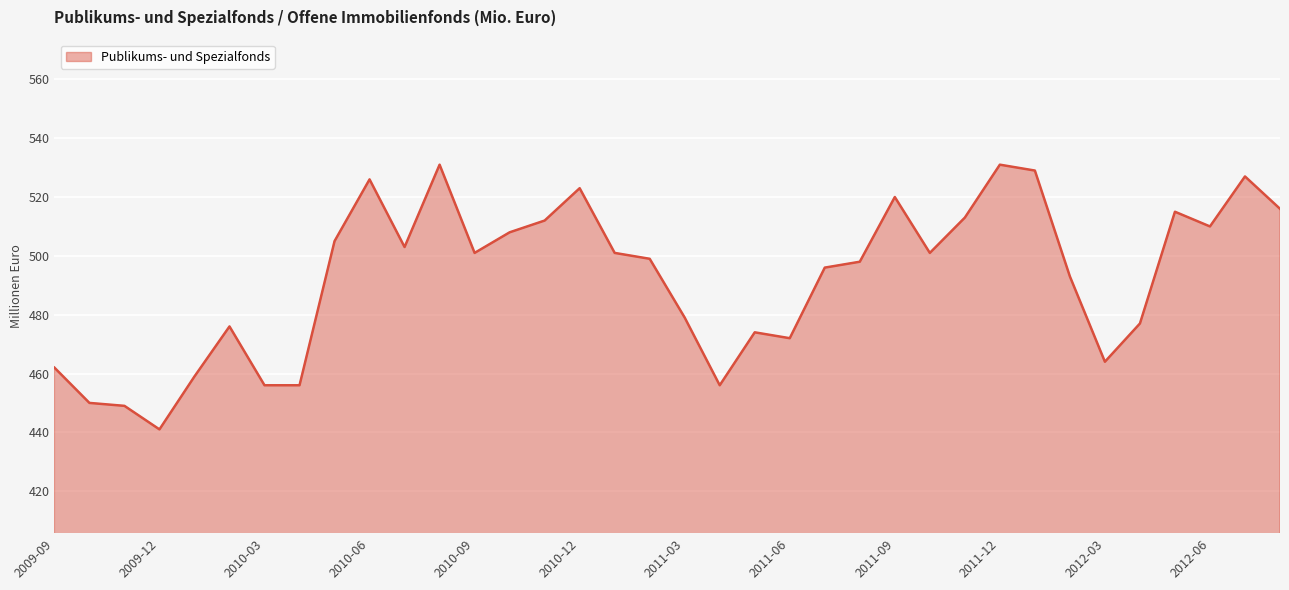

What is the difference between the maximum and minimum values?

90